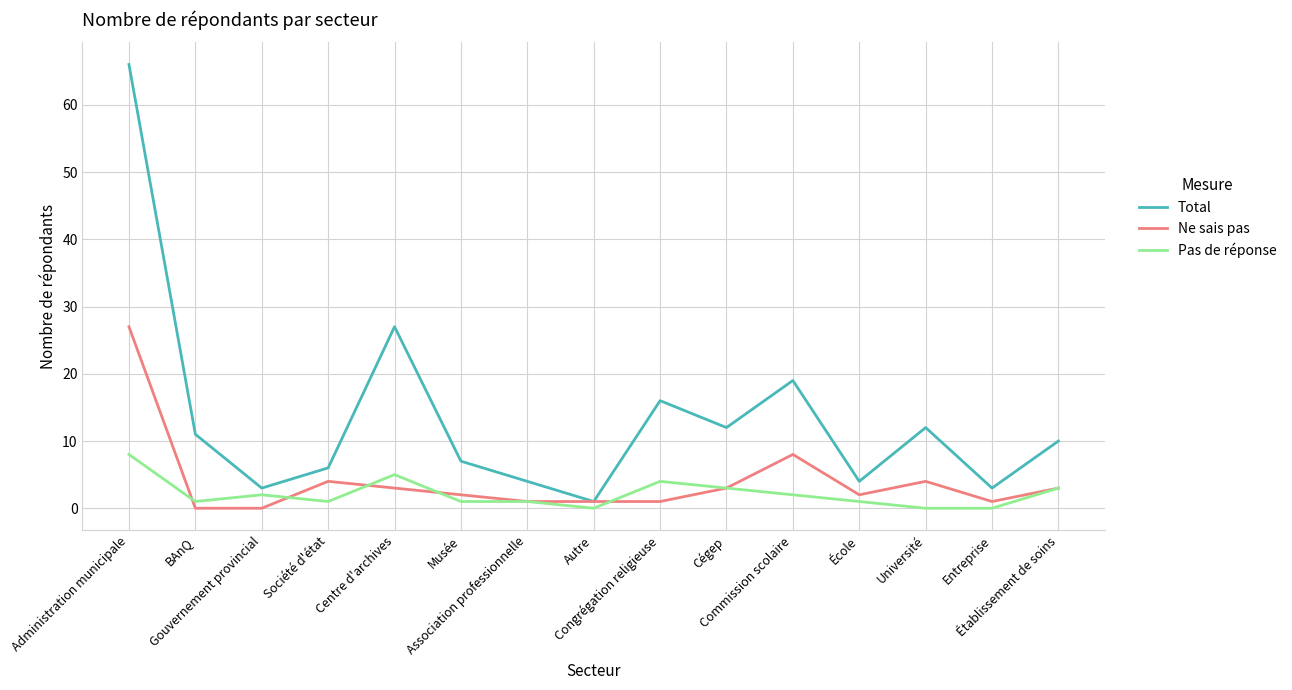

Count the number of categories in the chart.

15